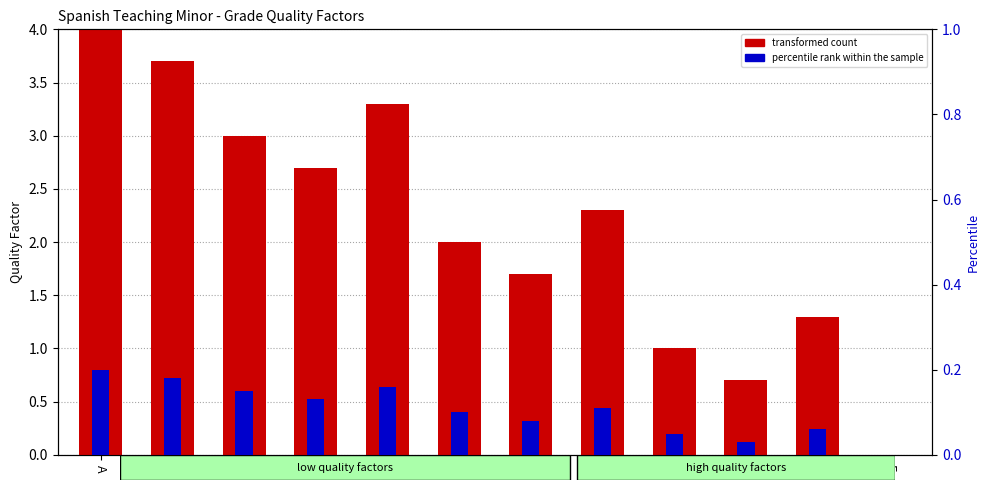

How many data points does each series have?

12